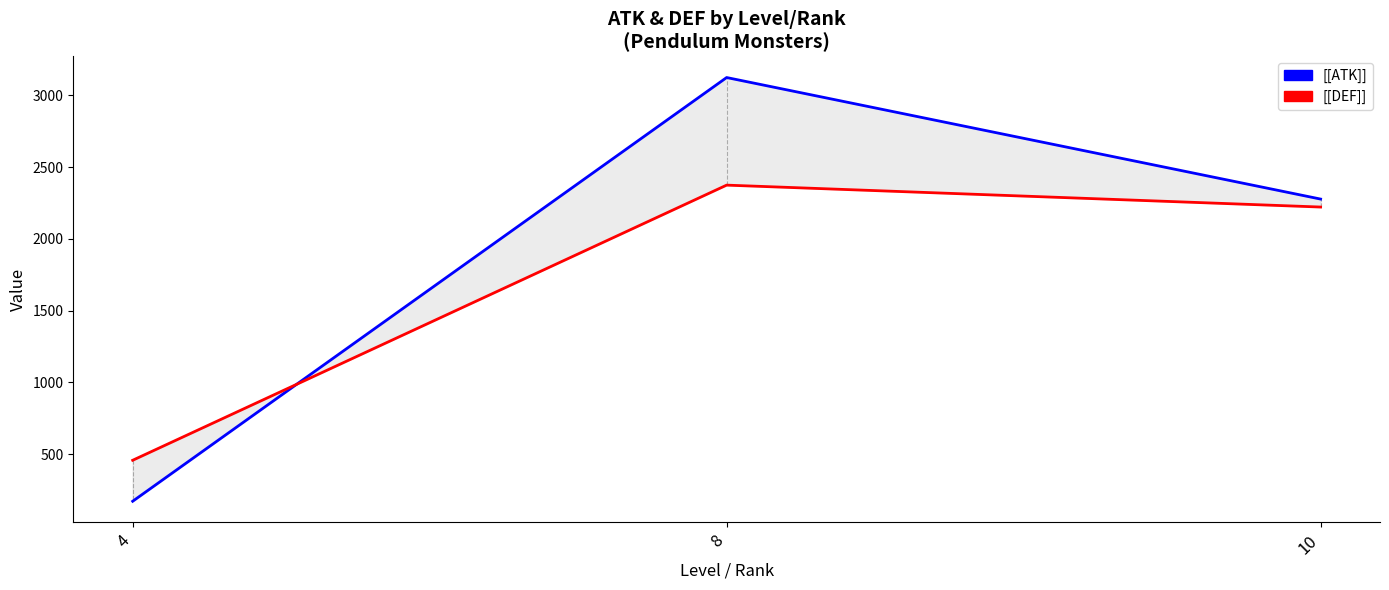

Which label corresponds to the smallest value in the chart?

4